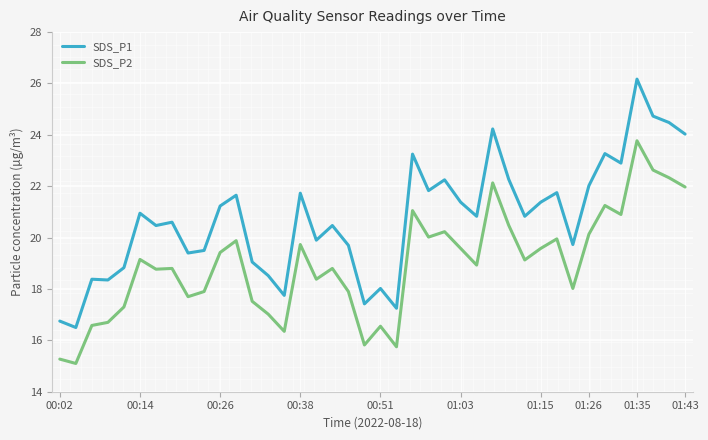

True or false: SDS_P1 and SDS_P2 intersect in this chart.

False